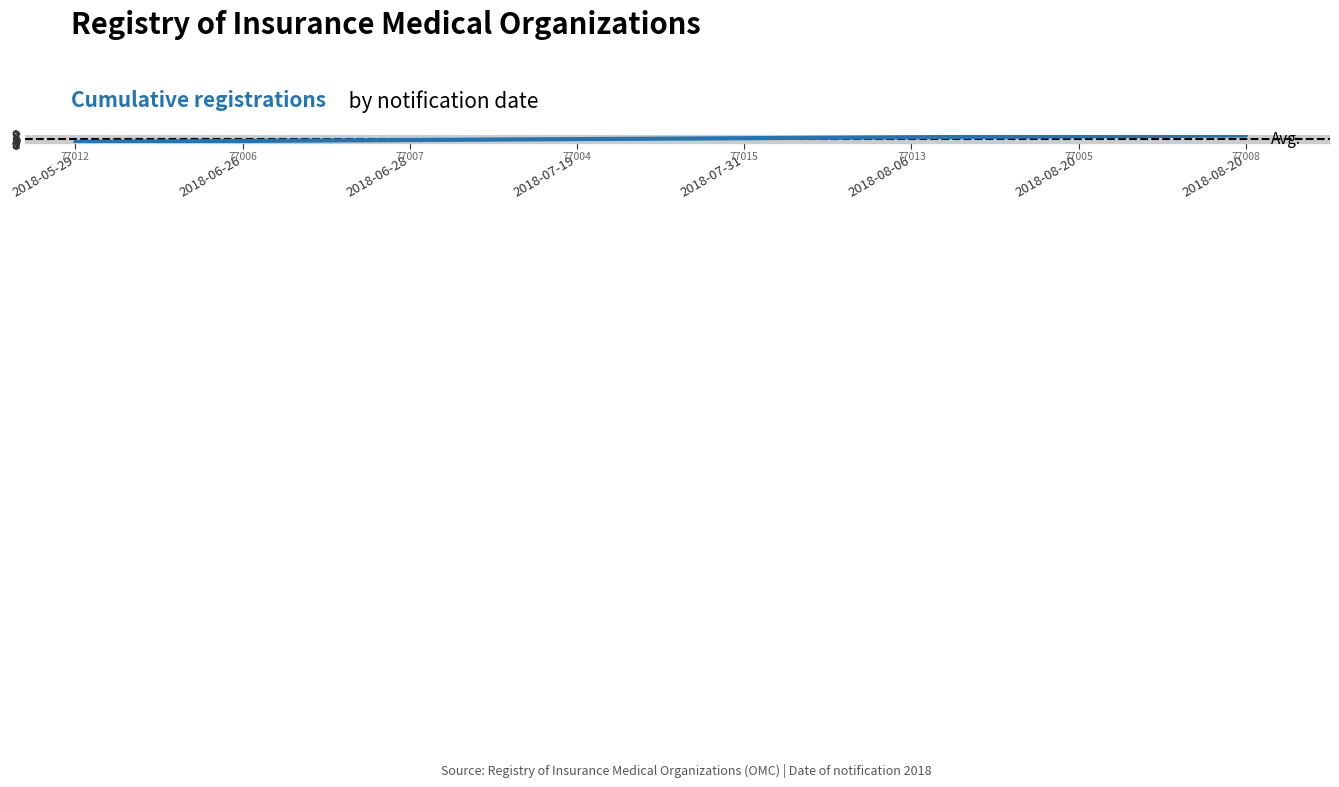

Reading left to right, list all the values displayed in this chart.

2018-05-29=1	2018-06-26=2	2018-06-28=3	2018-07-19=4	2018-07-31=5	2018-08-06=6	2018-08-20=7	2018-08-20=8